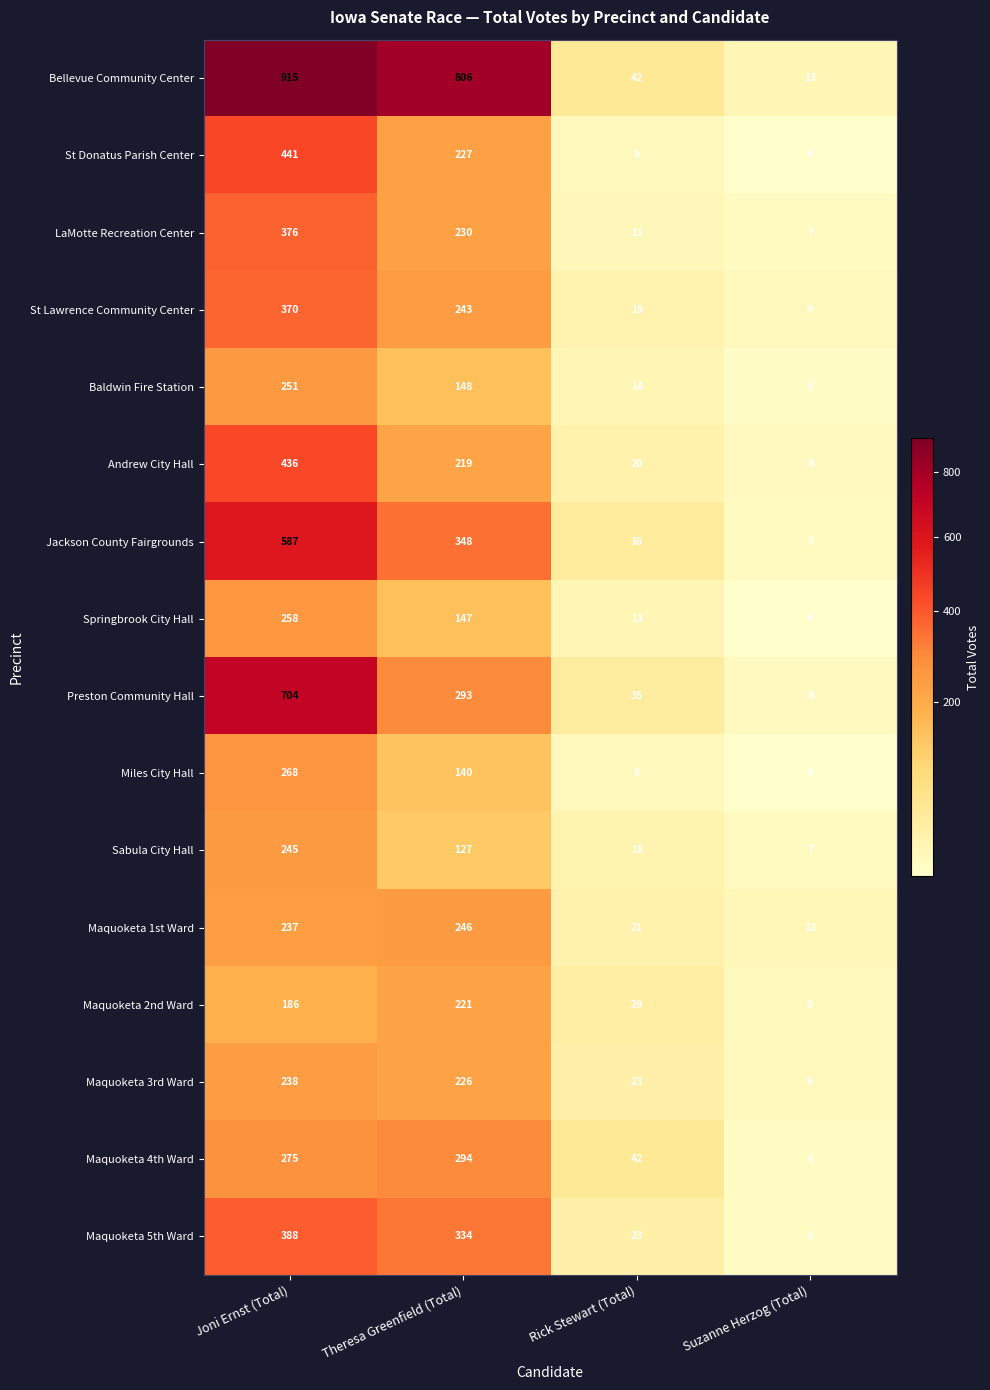

What is the average value of the Maquoketa 1st Ward series?

129